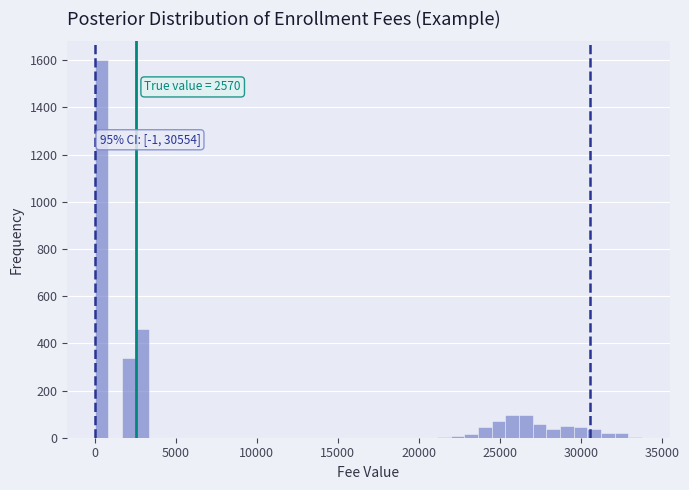

Around what value on the x-axis is the tallest bar? Give the approximate position of its centre, as read against the axis.

500